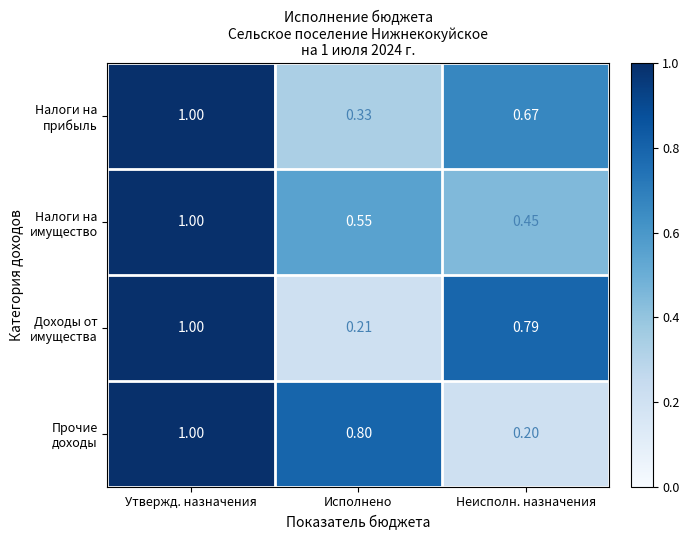

Which category has the highest value across all series?

Утвержд. назначения